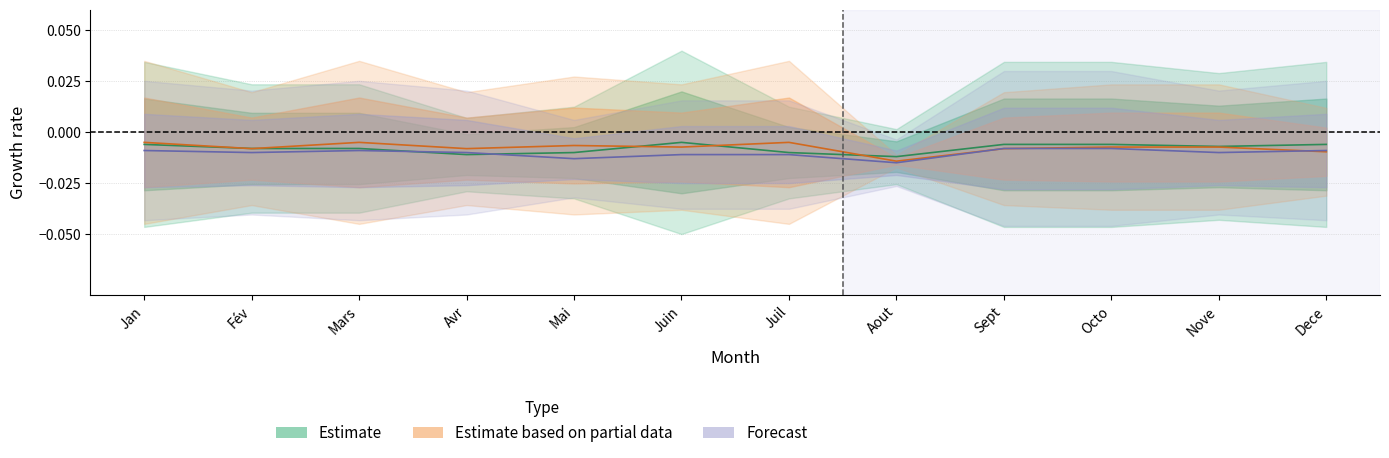

At which category is the sum across all series the highest?

Jan